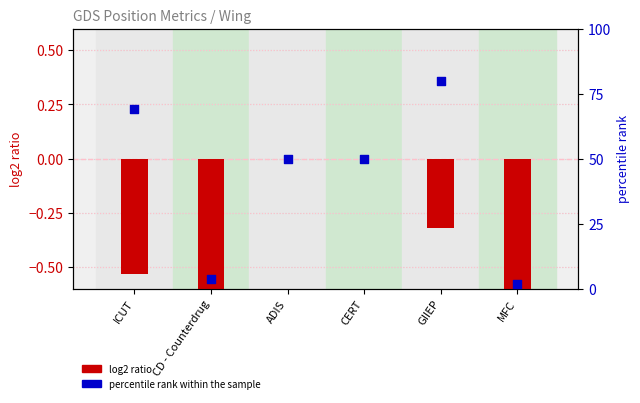

What are all the series names shown in the legend?

log2 ratio, percentile rank within the sample